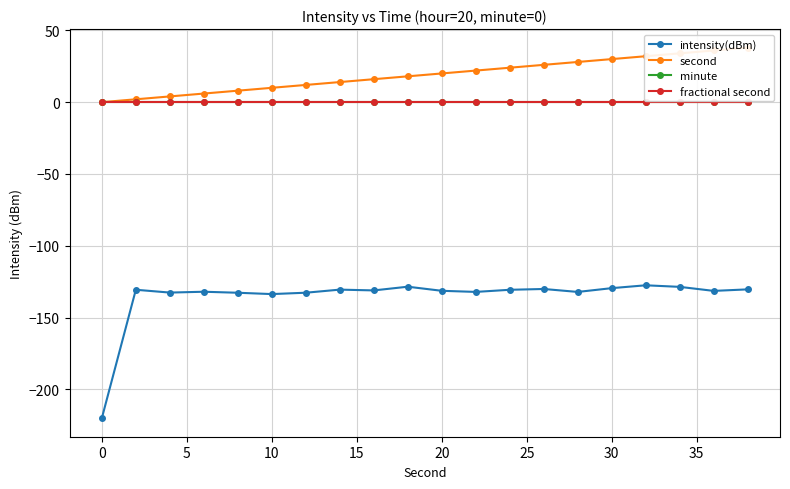

The intensity(dBm) series shows -132.8 at 15. True or false?

True